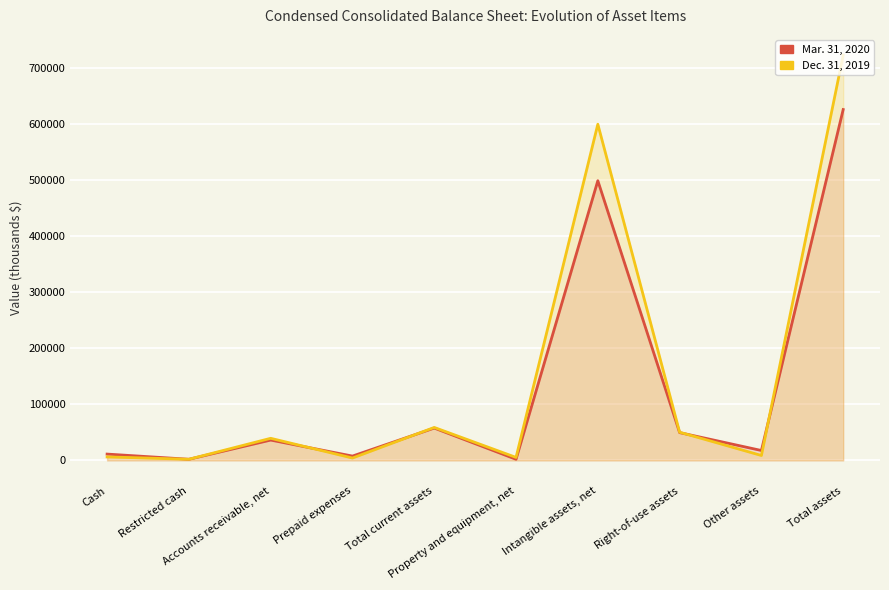

Is the value of Dec. 31, 2019 at Cash greater than the value of Mar. 31, 2020 at Cash?

No